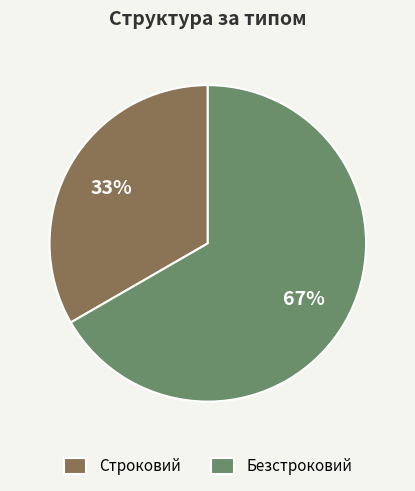

Between Строковий and Безстроковий, which is larger?

Безстроковий